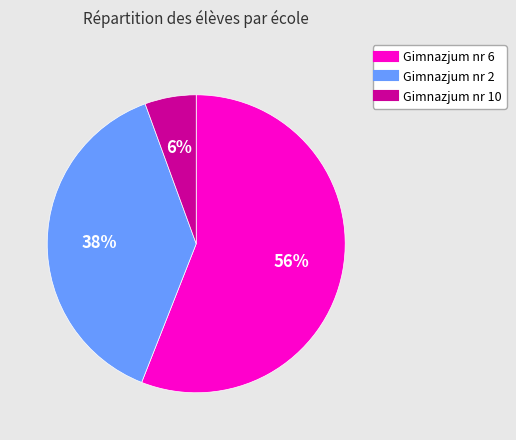

Rank the categories by value from highest to lowest.

Gimnazjum nr 6, Gimnazjum nr 2, Gimnazjum nr 10